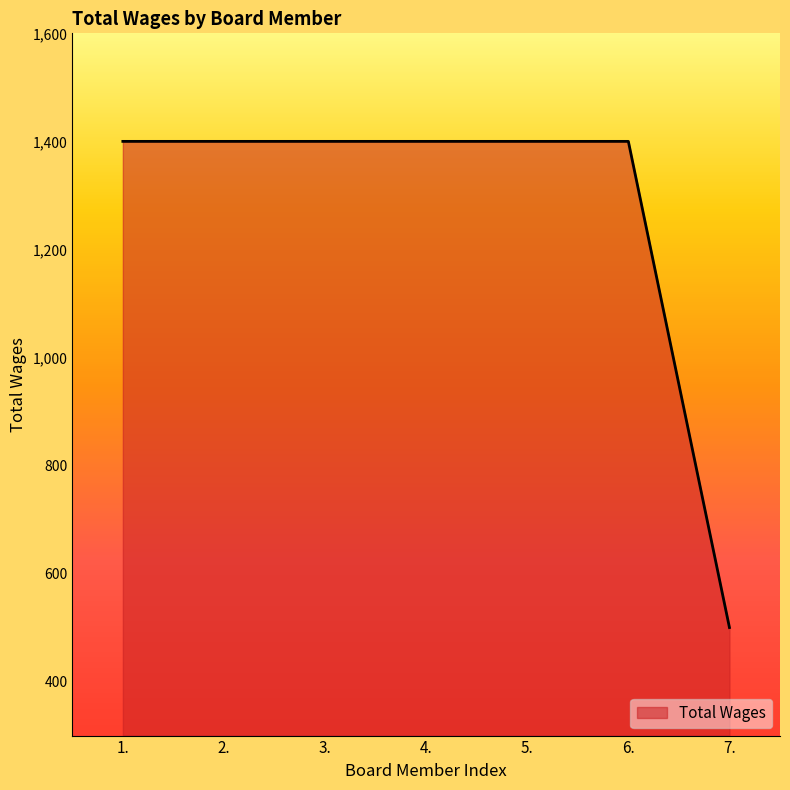

What is the smallest value displayed?

500